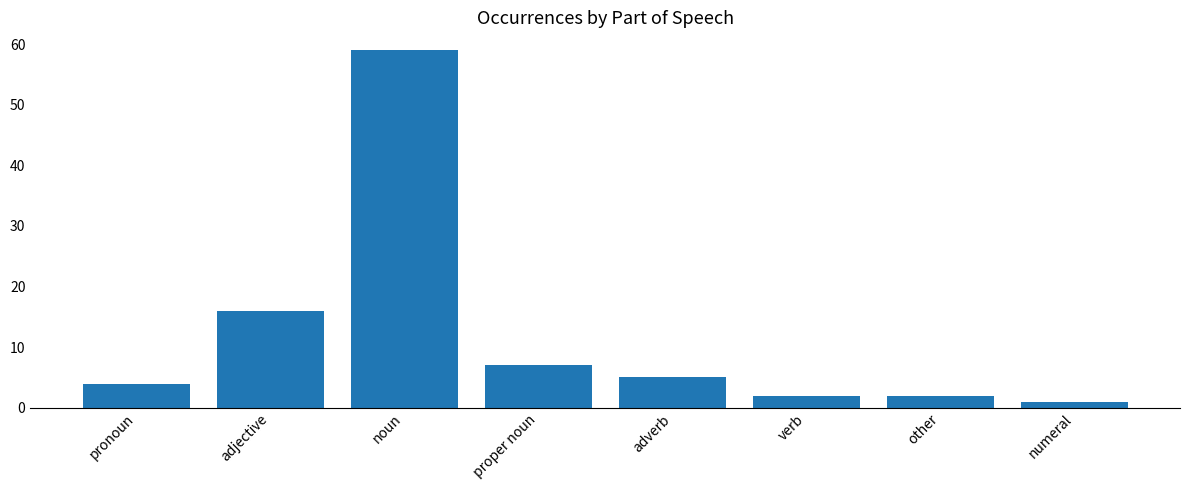

Which category has the highest value across all series?

noun